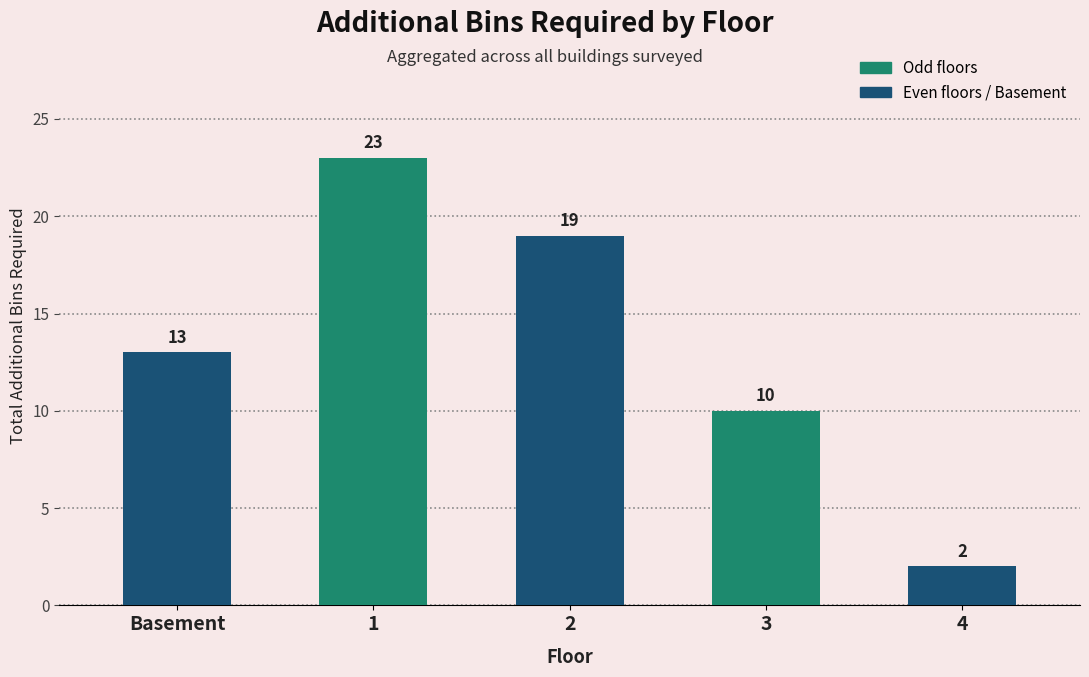

The chart shows a value of 2 at 4. True or false?

True